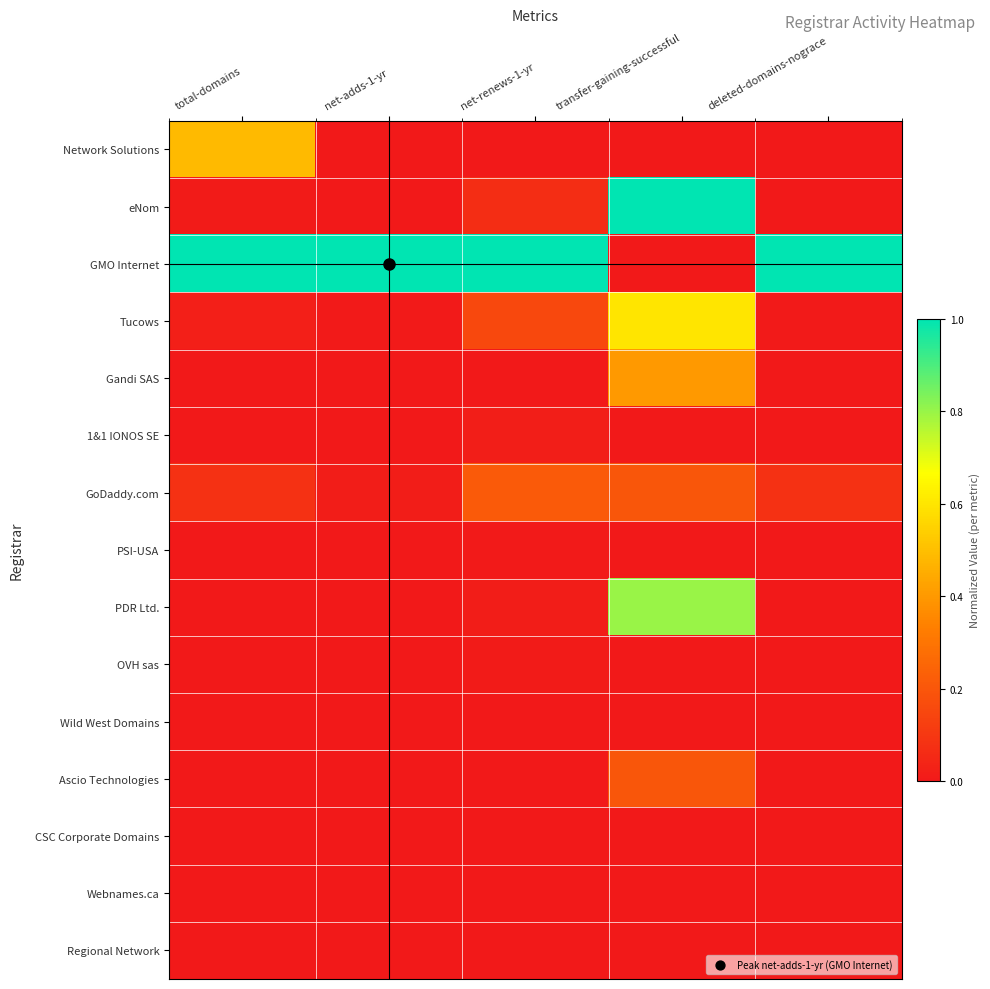

At how many categories does at least one series exceed 0?

5